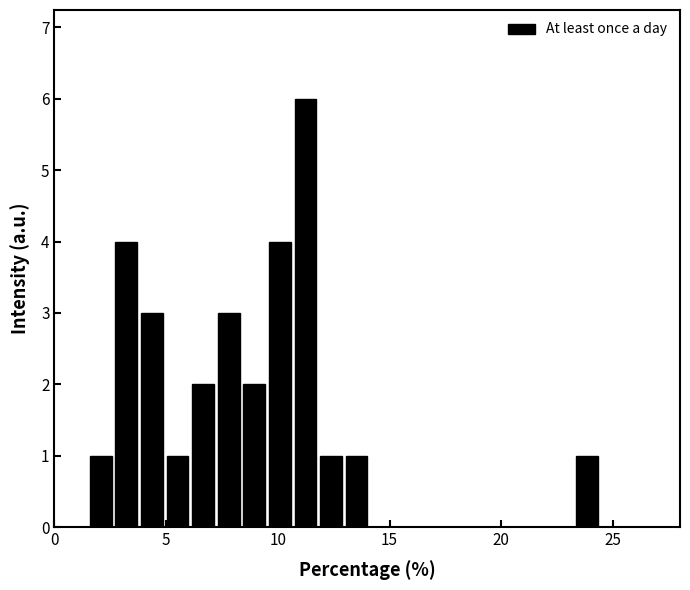

Read against the x-axis, roughly where is the centre of the tallest bar?

11.0